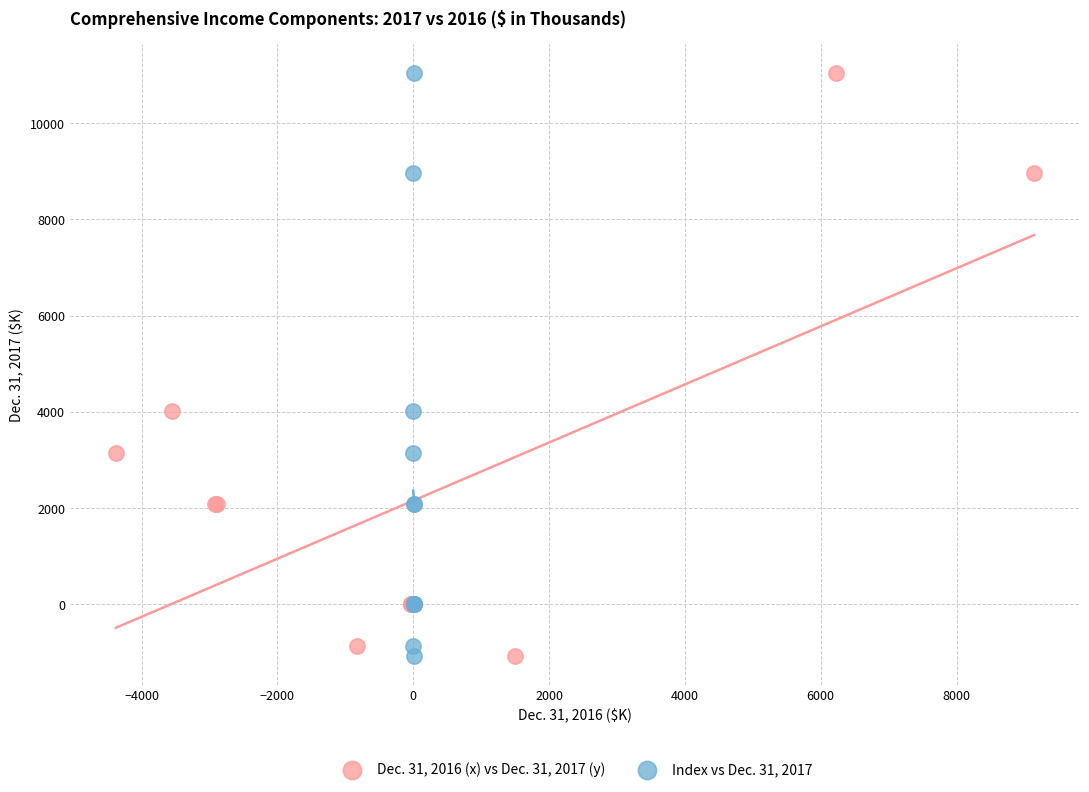

What are all the series names shown in the legend?

Dec. 31, 2016 (x) vs Dec. 31, 2017 (y), Index vs Dec. 31, 2017